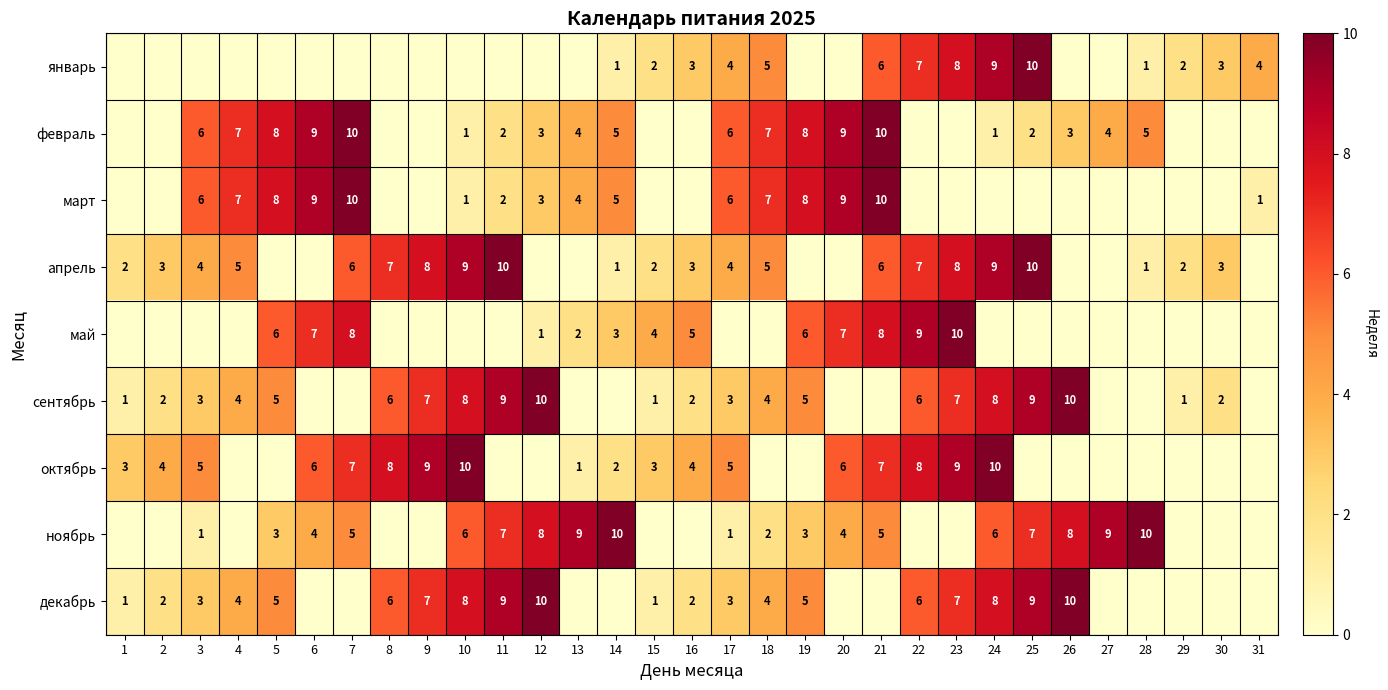

True or false: апрель has a value of 8 at 23.

True